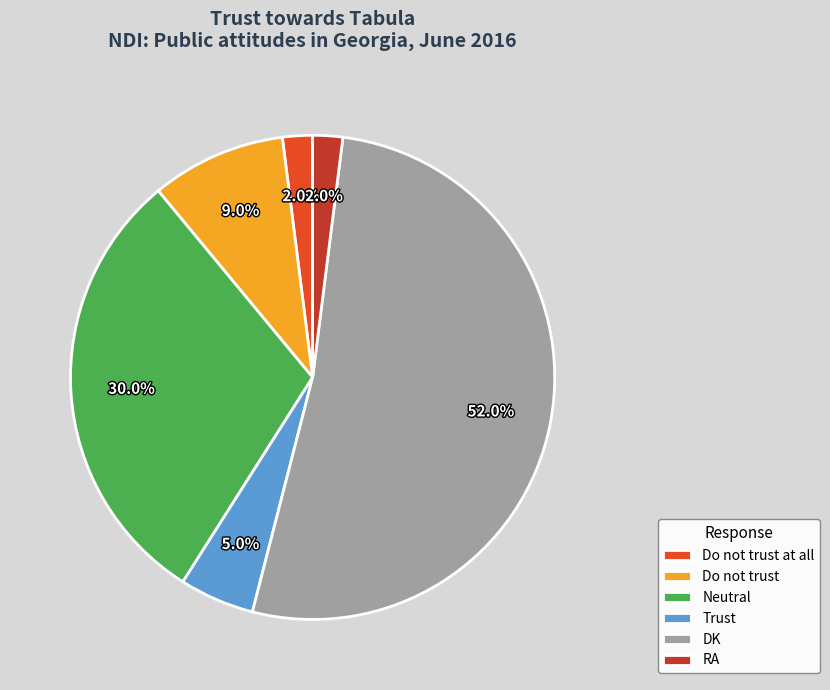

To the nearest percent, what percentage of the pie is DK?

52%